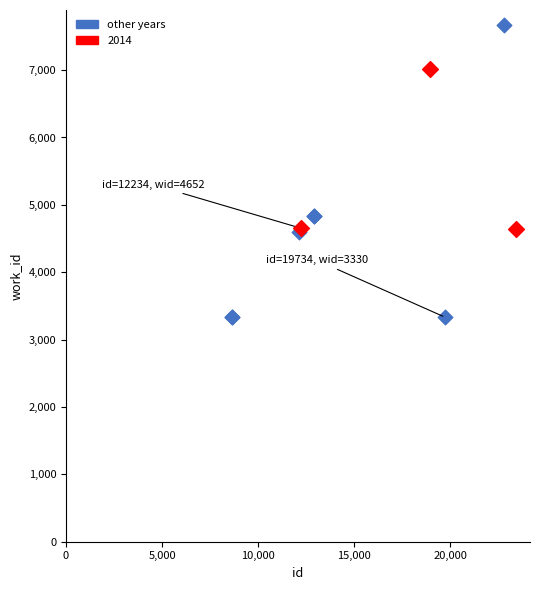

Which series has the widest spread of Y values?

other years